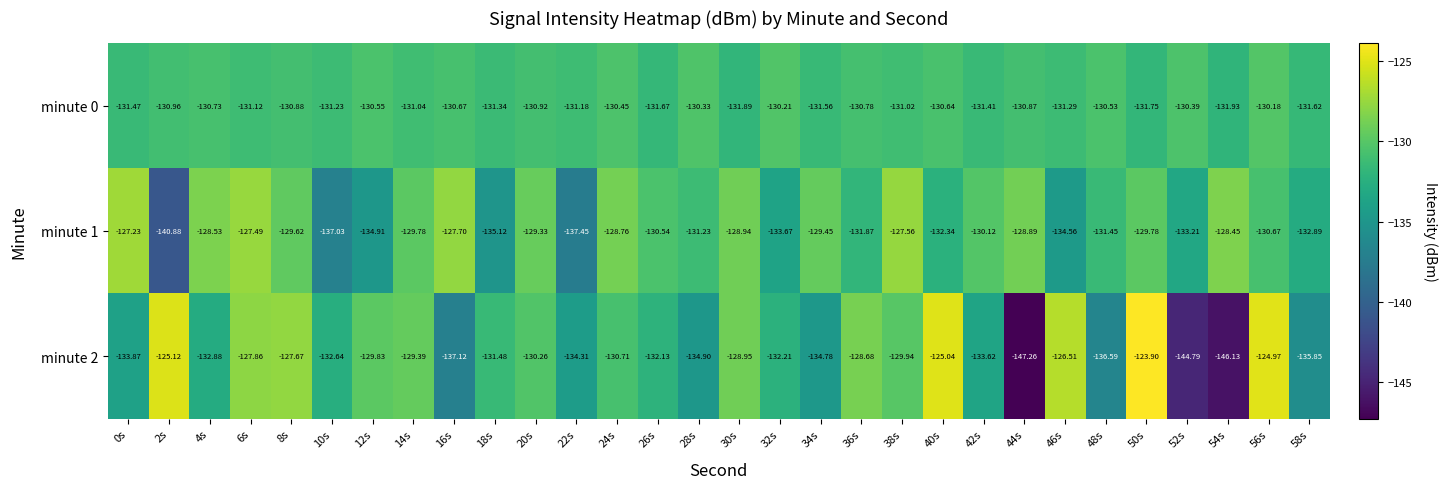

Is the value of minute 2 at 6s greater than the value of minute 0 at 10s?

Yes